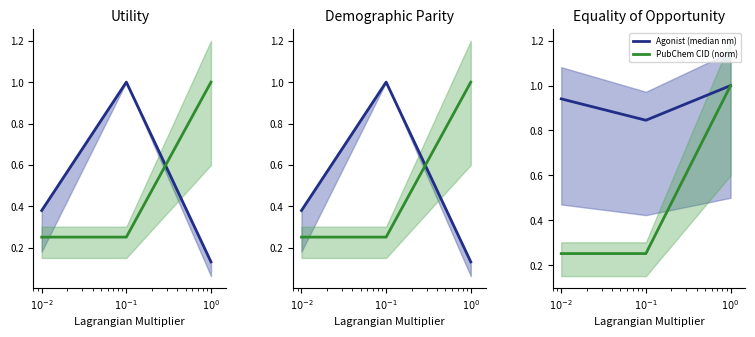

What is the label of the 3rd point from the right?

$10^{-2}$